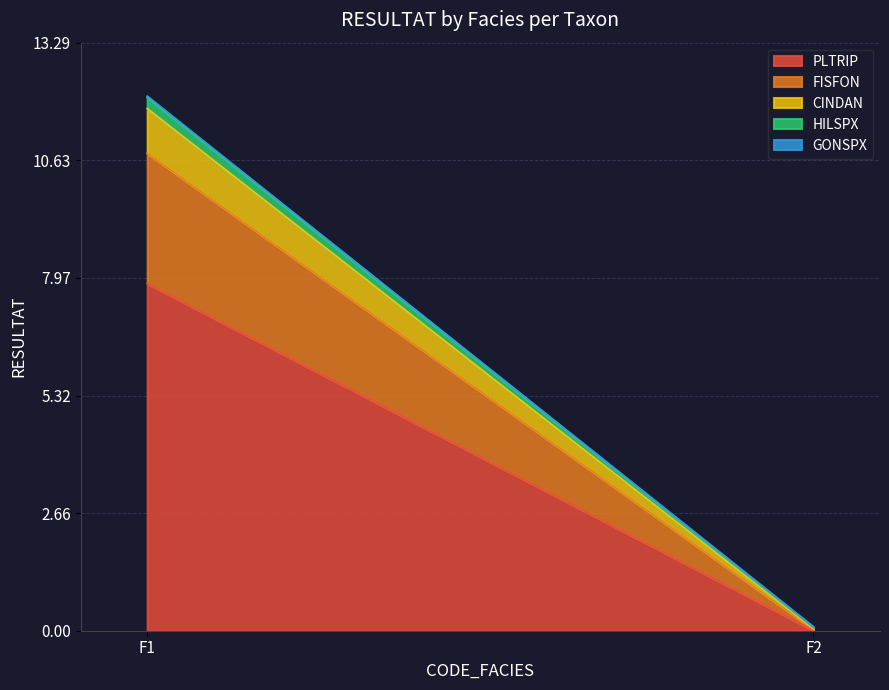

The value of GONSPX at F1 is 0.0. True or false?

True